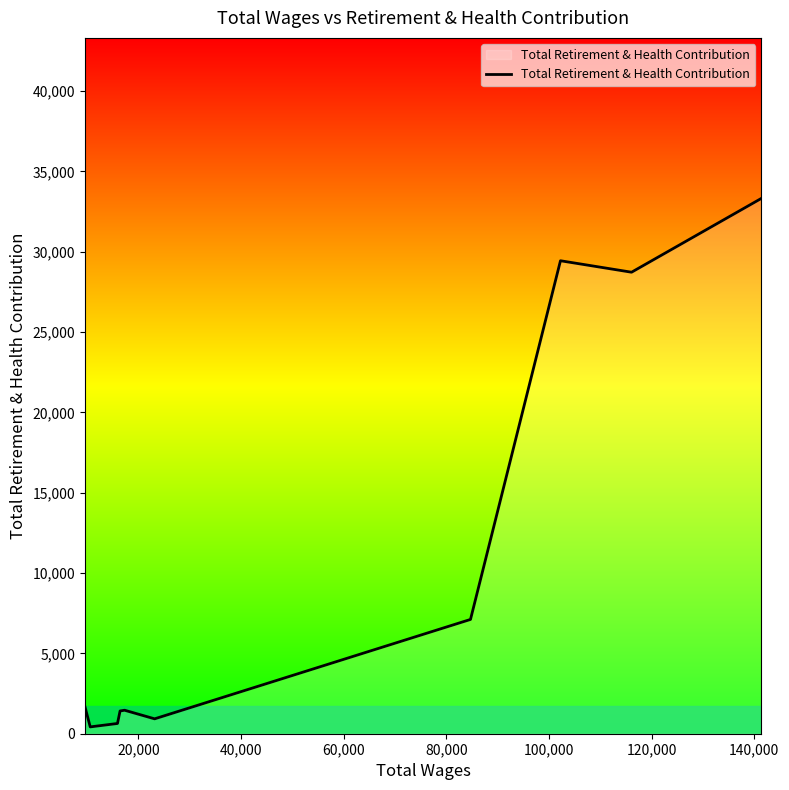

What is the difference between the maximum and minimum values?

32895